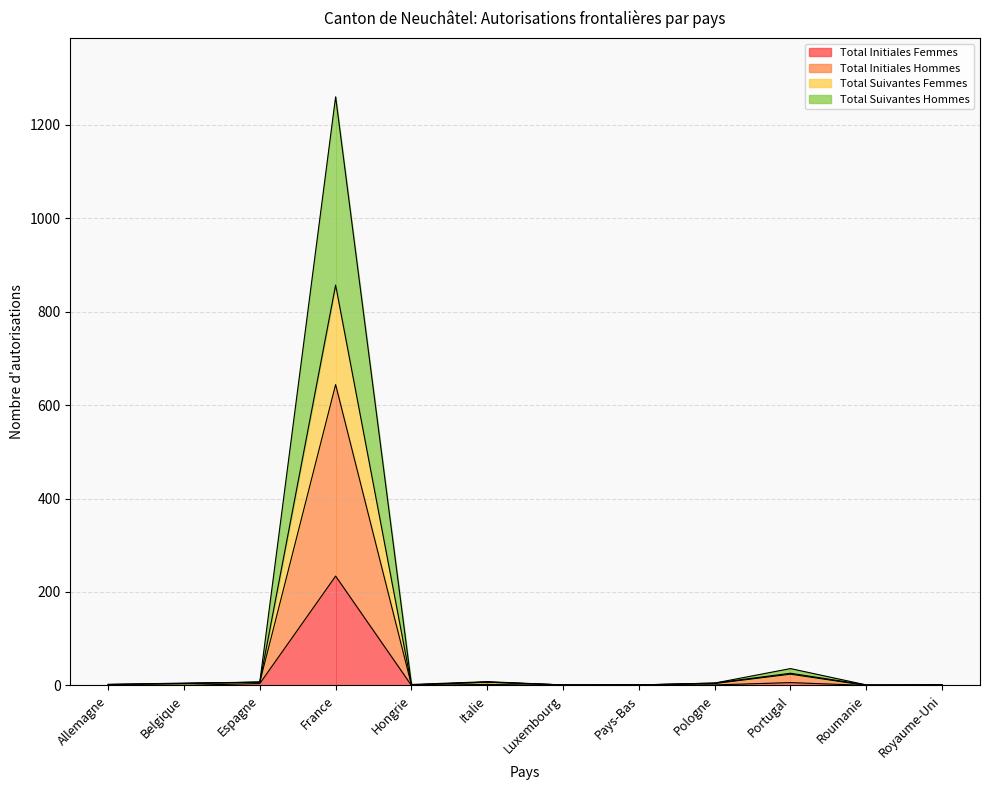

What is the label of the 10th point from the right?

Espagne